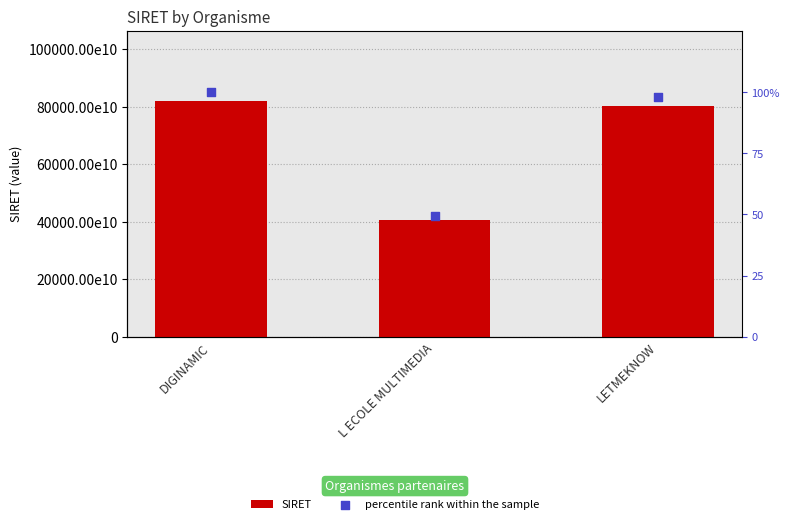

At how many categories does at least one series exceed 63912303167710?

2